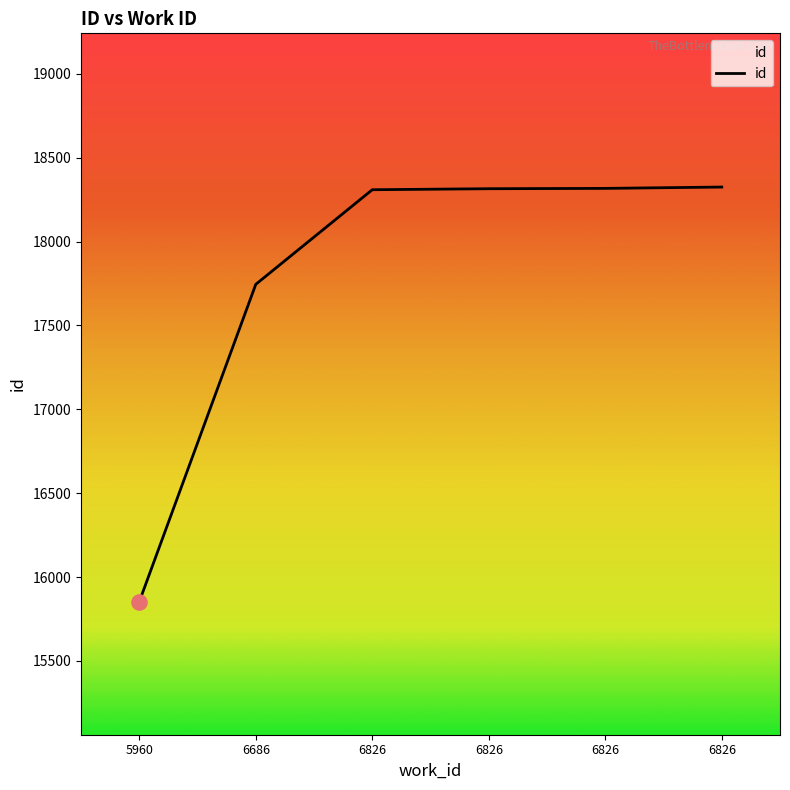

What is the change in value from 5960 to 6826?

+2456